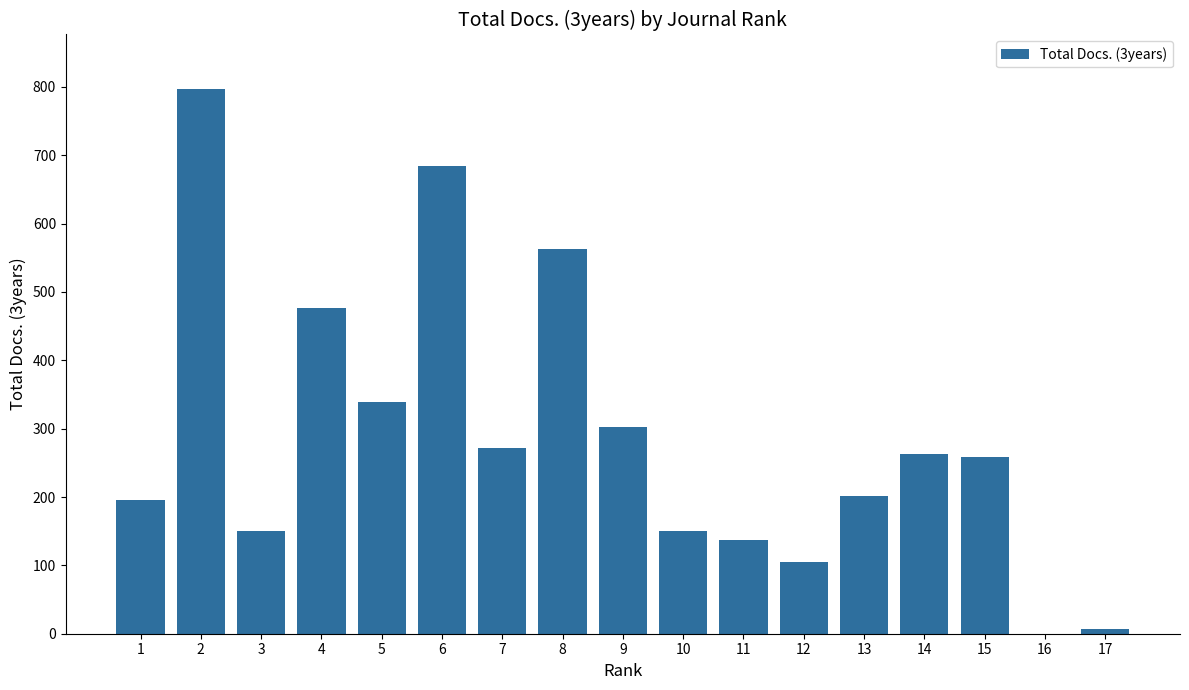

At which label is the value closest to 398?

5